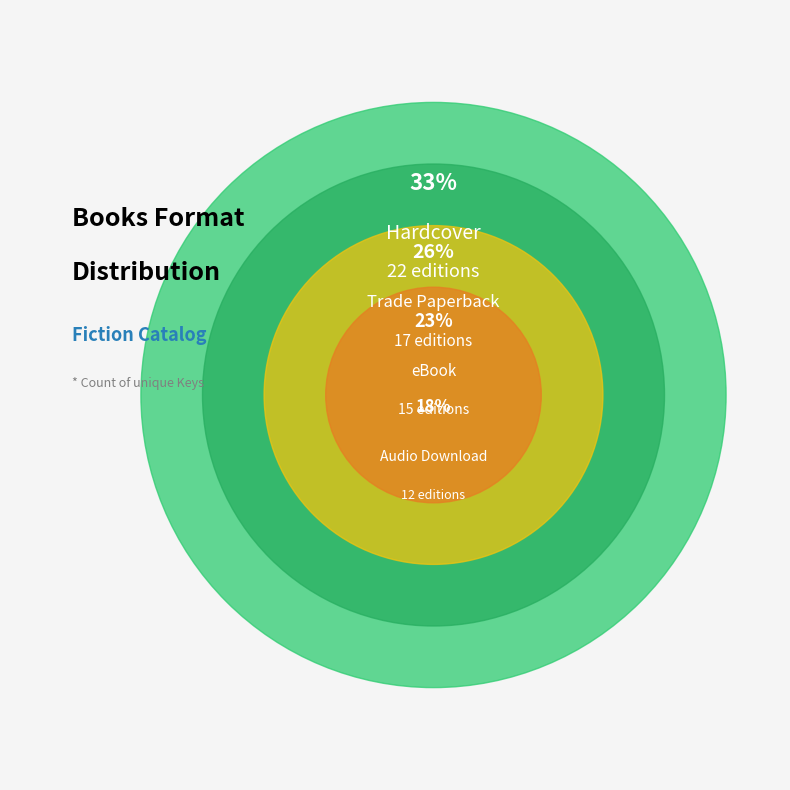

Between Audio Download and eBook, which is larger?

eBook